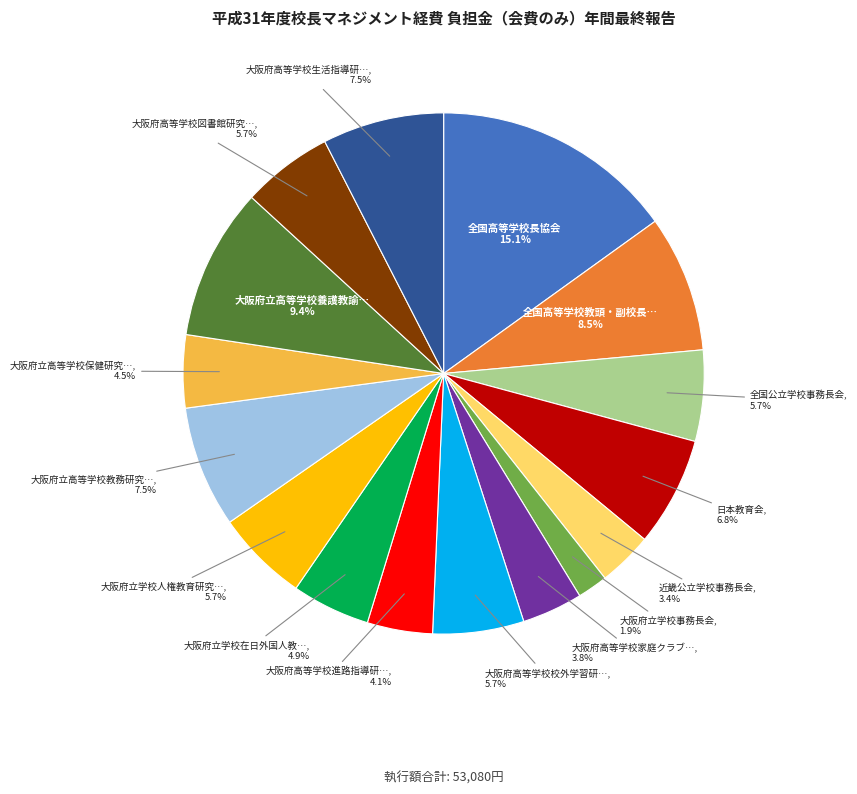

Does any single category account for the majority?

No